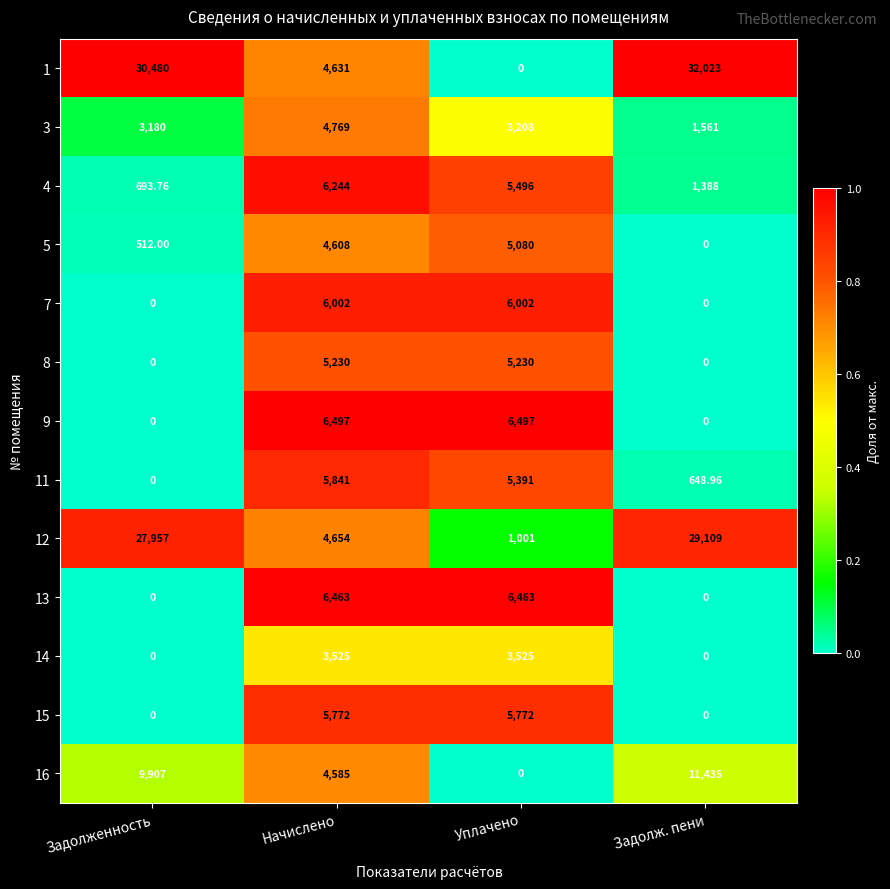

At which label is 16 closest to 5717?

Начислено